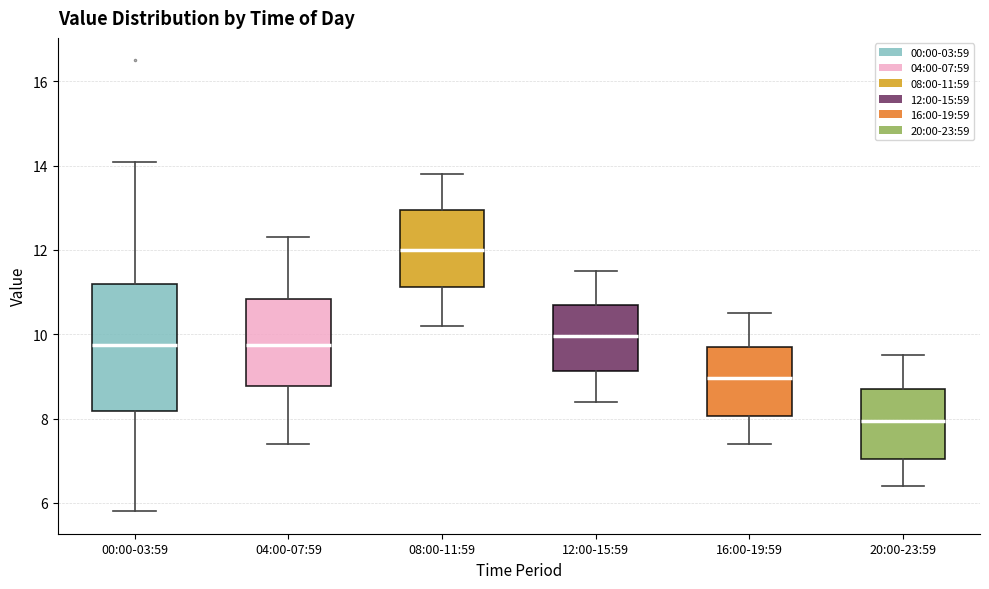

Where does the lower whisker of the box for 16:00-19:59 end on the y-axis? The values are not printed on the chart, so give them approximately, as read against the axis.

7.4